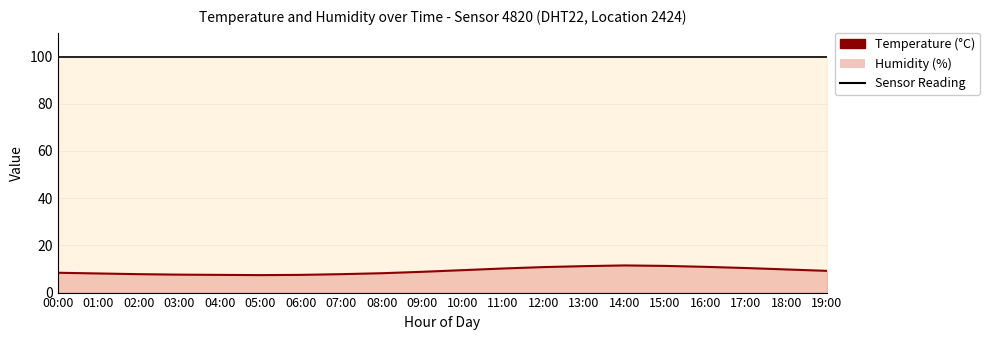

At which label does the data first exceed 9?

10:00